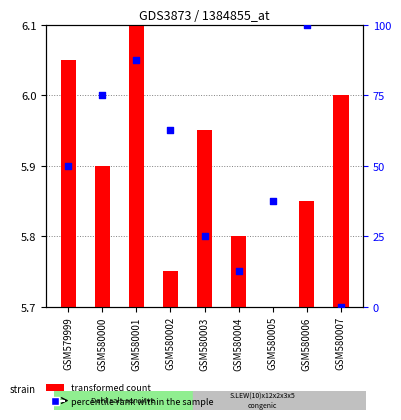

Which series reaches the maximum Y coordinate?

percentile rank within the sample